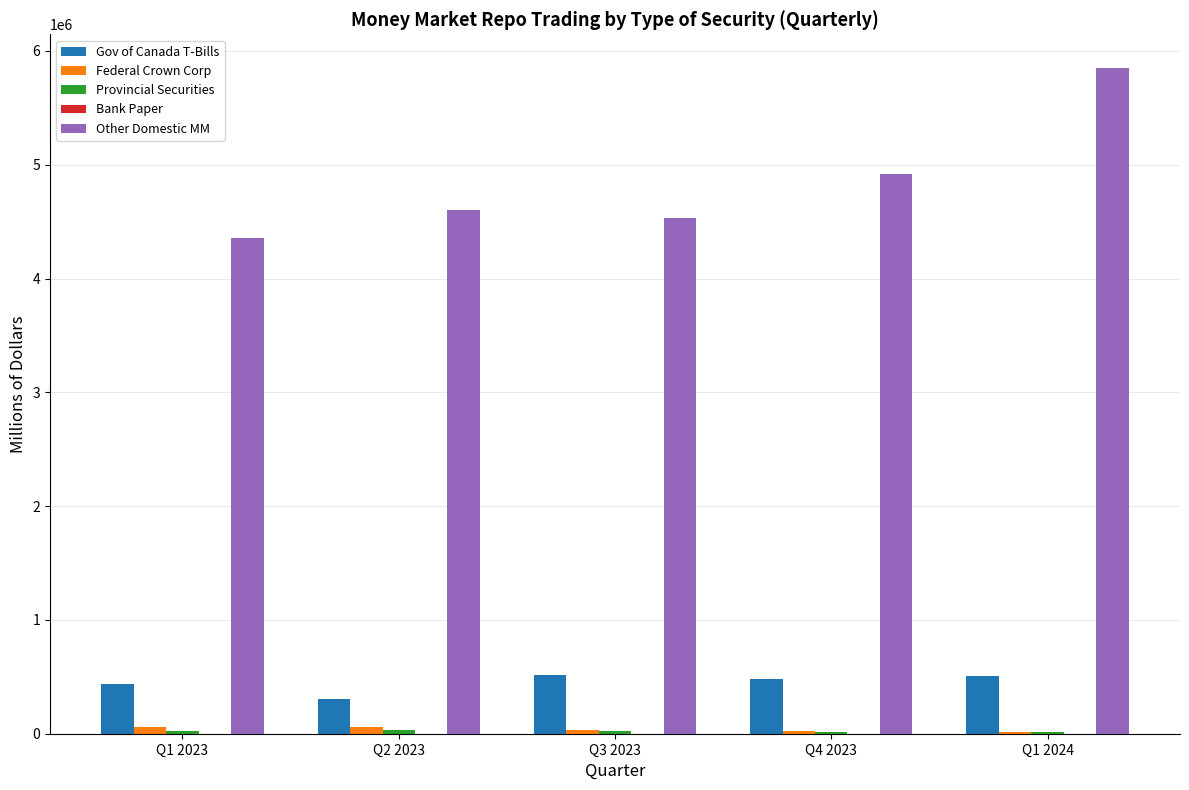

The value of Gov of Canada T-Bills at Q3 2023 is 514569.2. True or false?

True